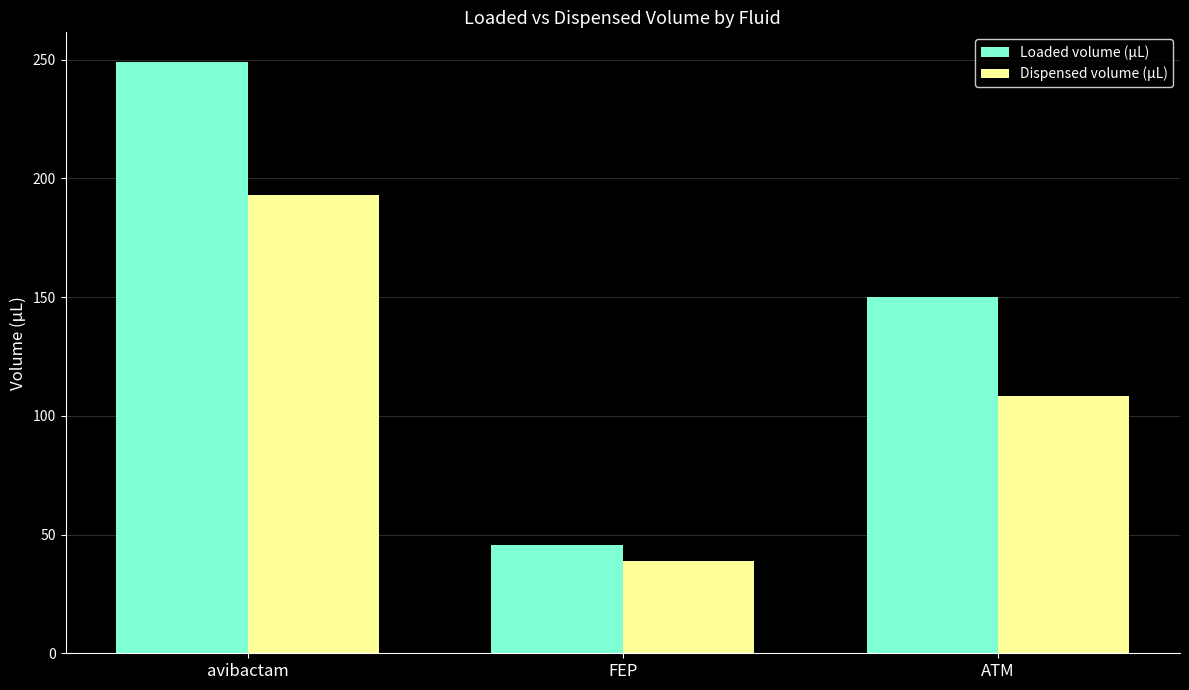

Is it true that Loaded volume (µL) equals 249.0 at avibactam?

True